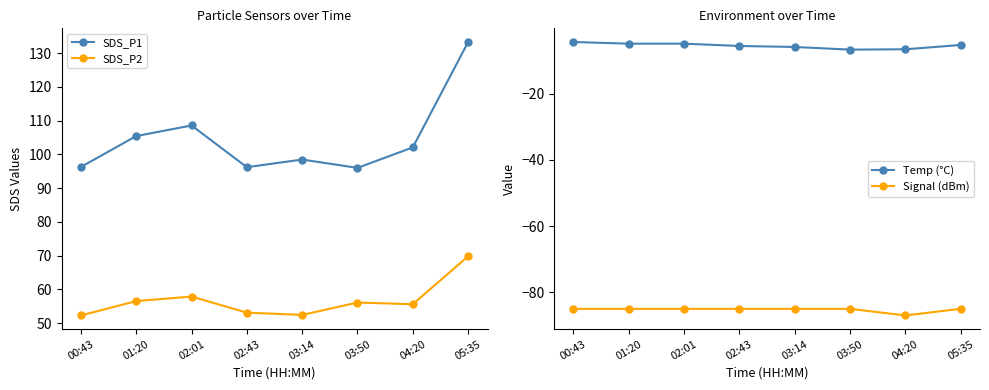

What is the label of the 4th point from the right?

03:14